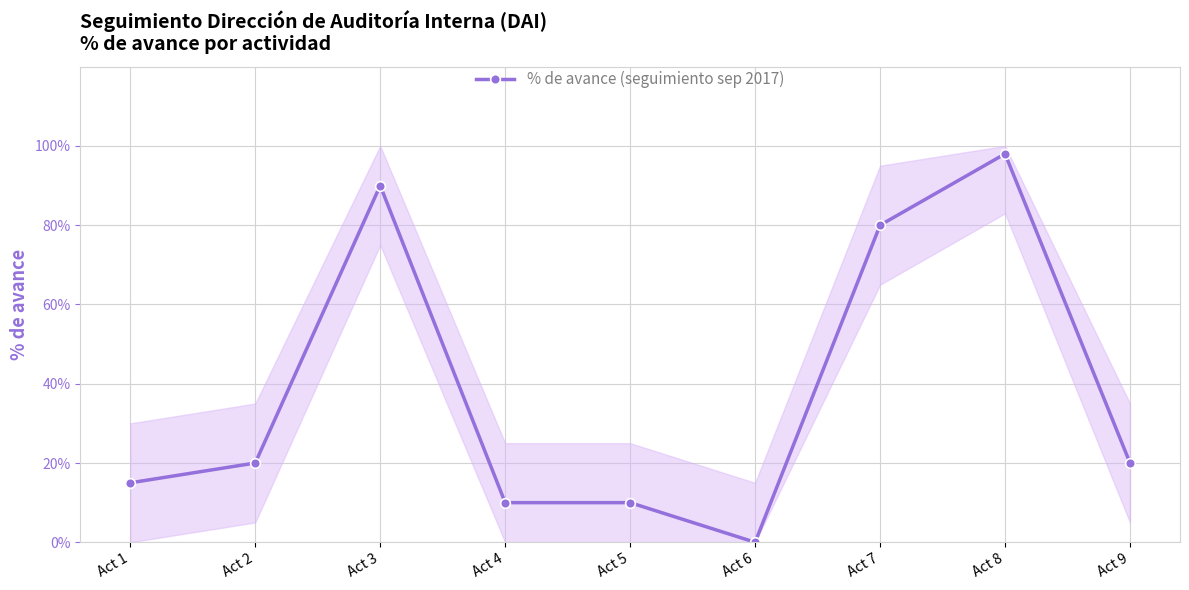

Rank the categories by value from lowest to highest.

Act 6, Act 4, Act 5, Act 1, Act 2, Act 9, Act 7, Act 3, Act 8